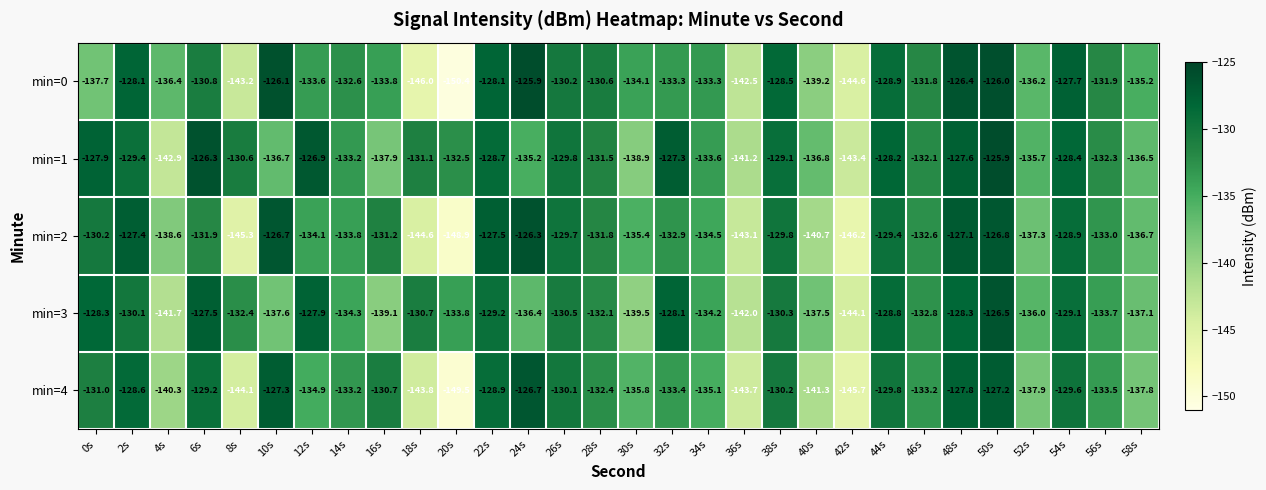

Which series has the widest spread of values?

min=0